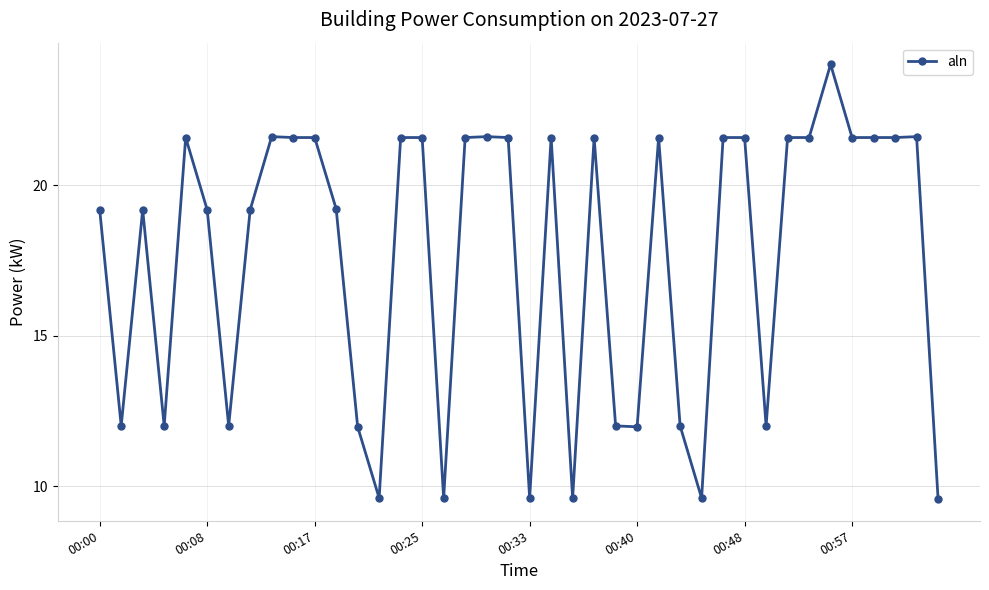

What is the difference between the second highest and minimum values?

12.0